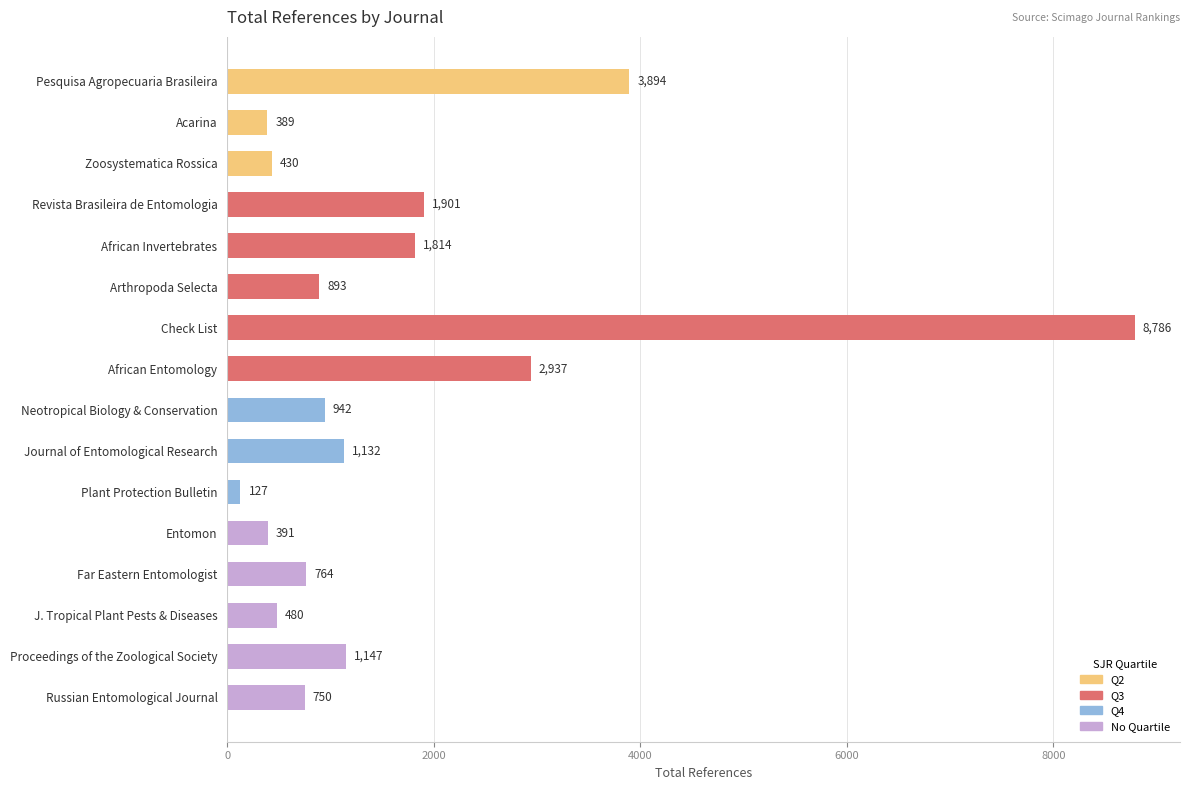

Are the bars horizontal?

Yes